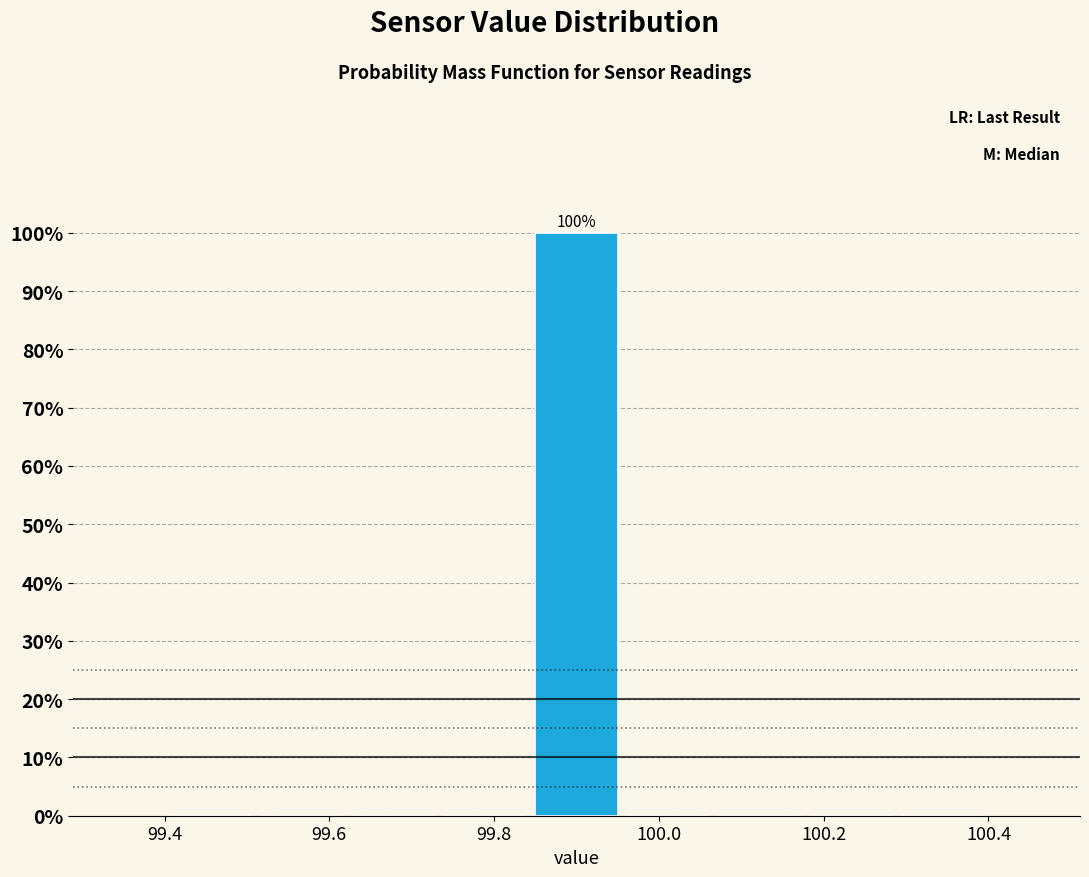

Over which range of the x-axis is the bar tallest?

99.84 to 99.96